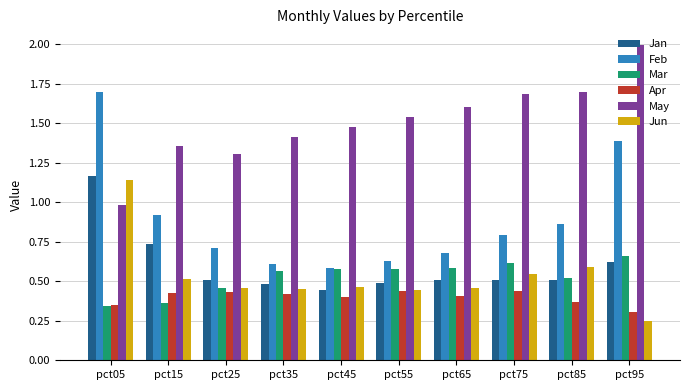

At which category does the chart reach its peak across all series?

pct95